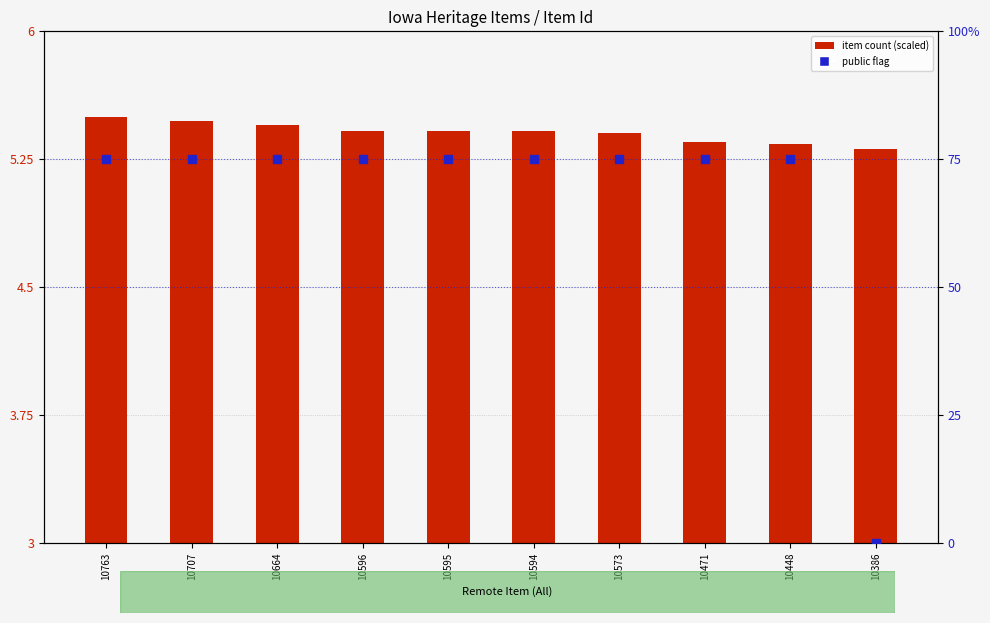

At how many categories does at least one series exceed 6?

9